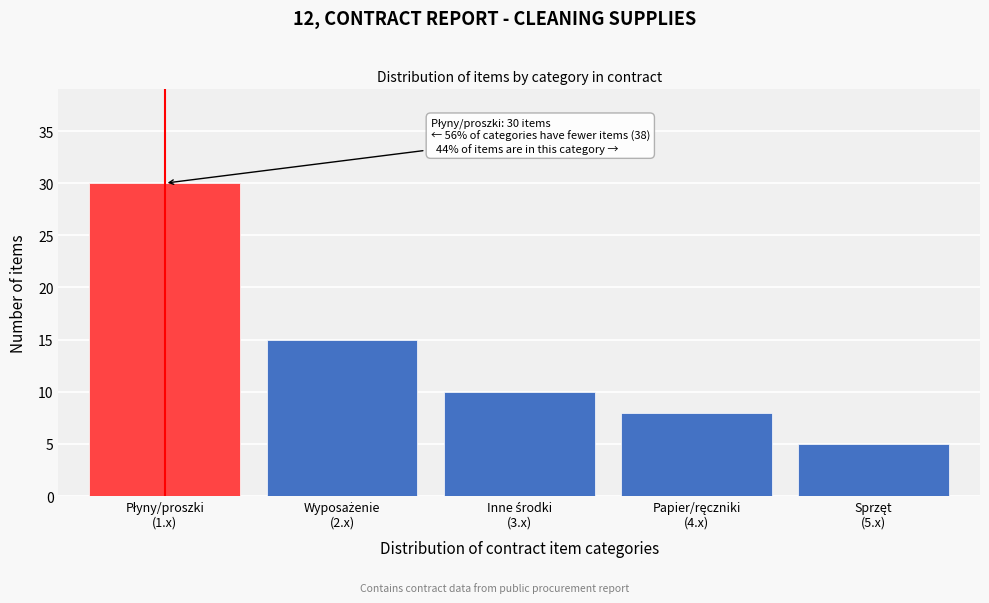

Reading left to right, extract all data points from this chart.

30	15	10	8	5